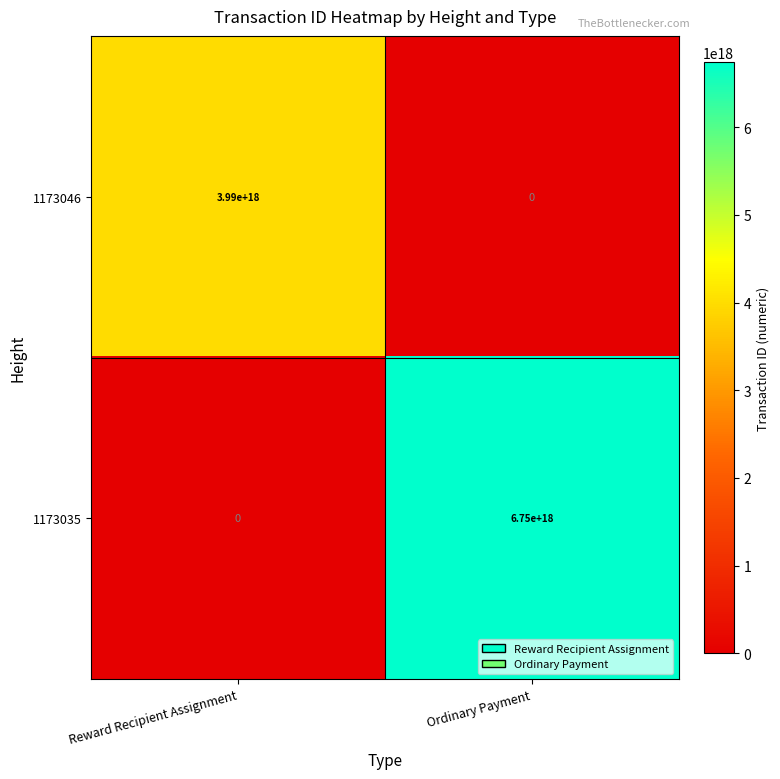

At which category does the chart reach its peak across all series?

Ordinary Payment